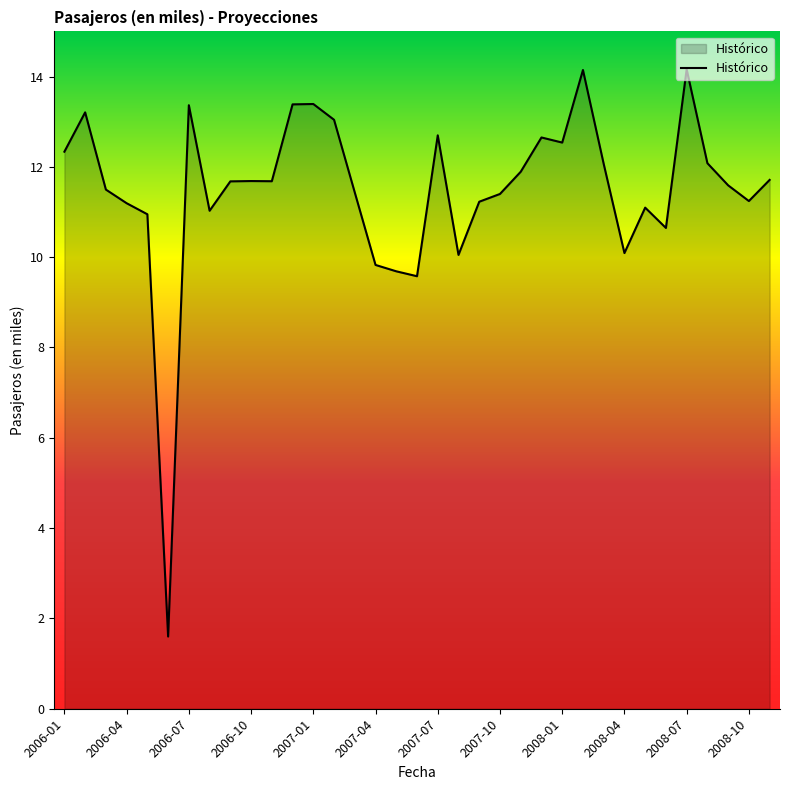

What is the greatest value displayed?

14.2